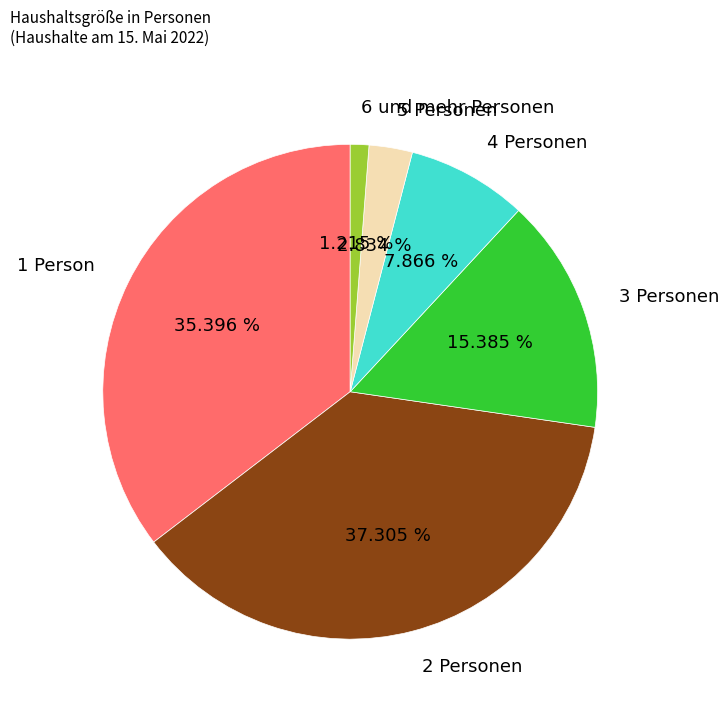

Is there any slice that represents more than half of the pie?

No